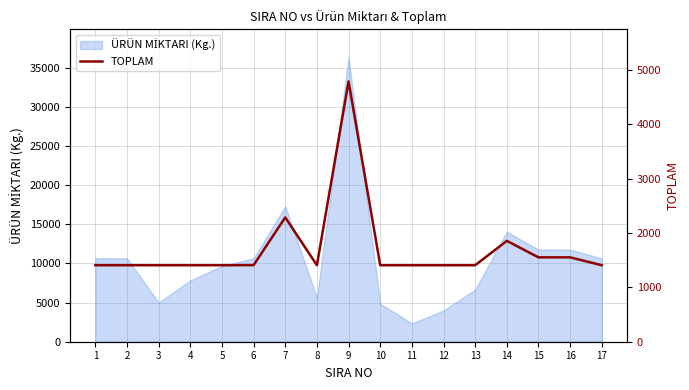

What is the value of the 2nd point from the left?

1407.1